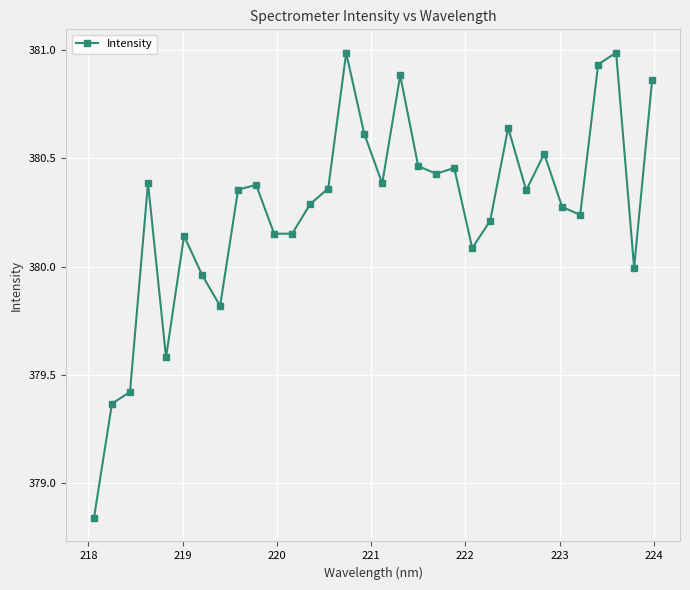

What is the maximum value shown in the chart?

381.0